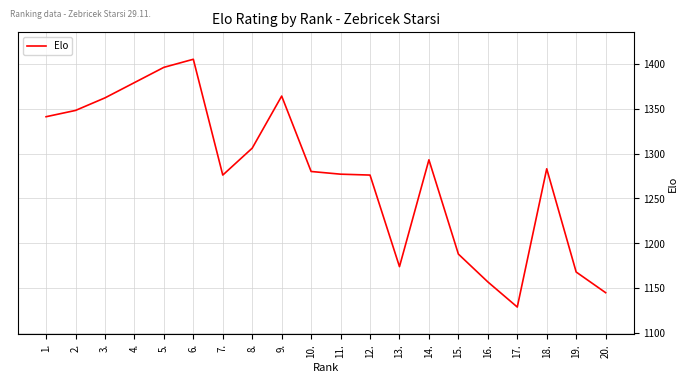

Does the chart display data point markers on the line(s)?

No